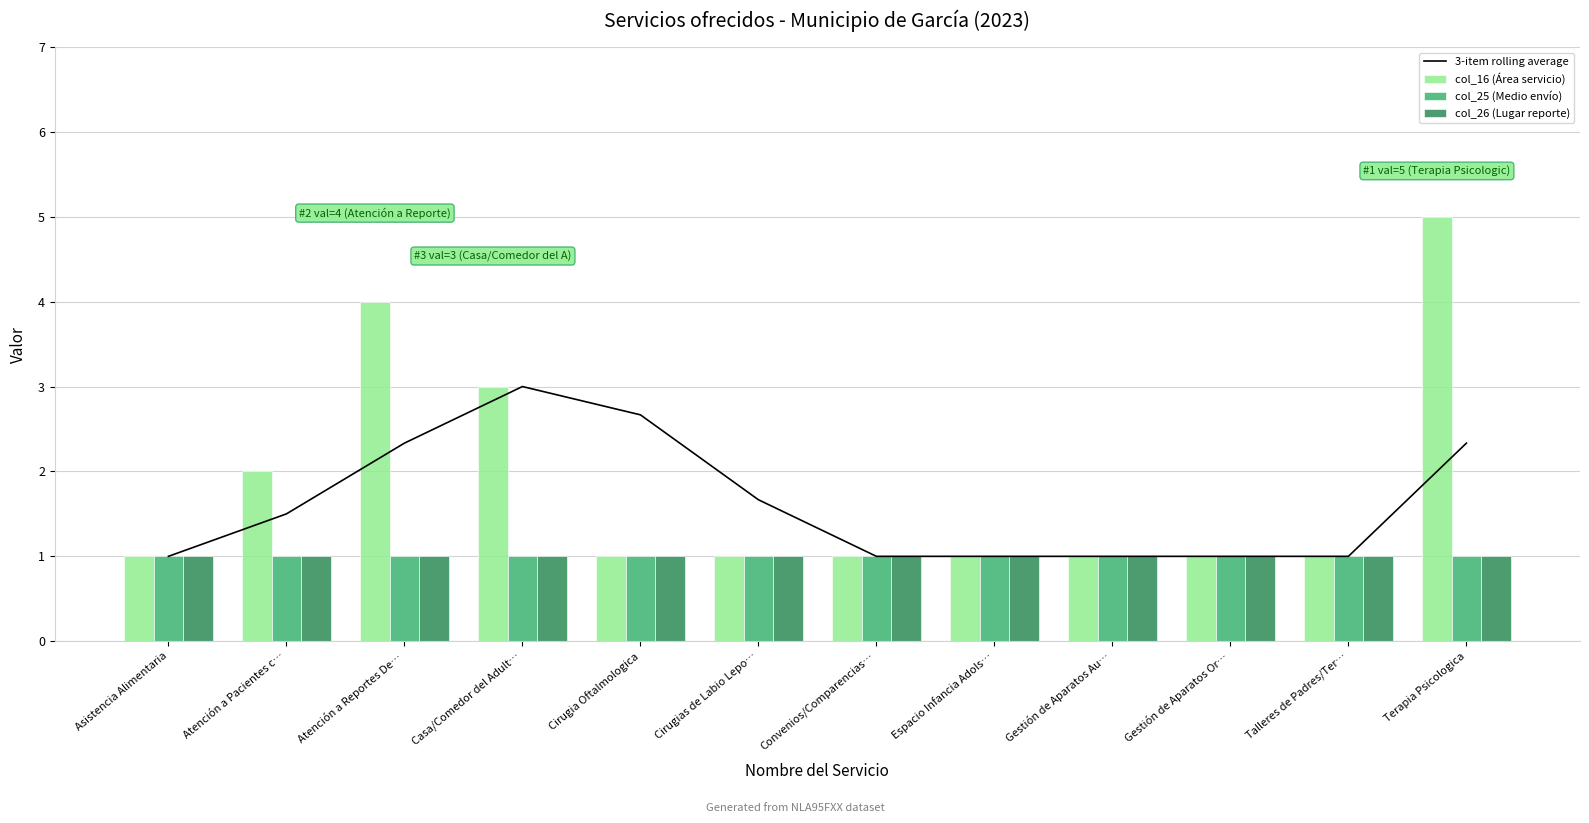

The value of 3-item rolling average at Convenios/Comparencias… is 1.0. True or false?

True